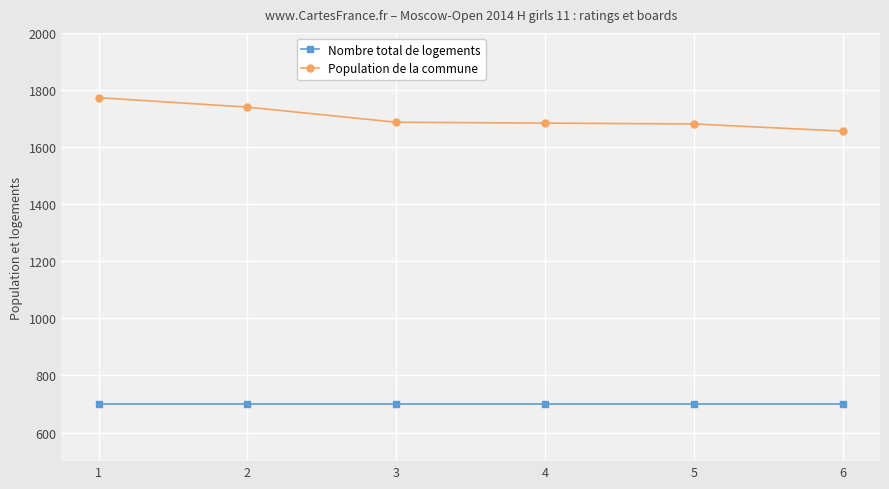

What is the sum of the Population de la commune values at 3 and 5?

3368